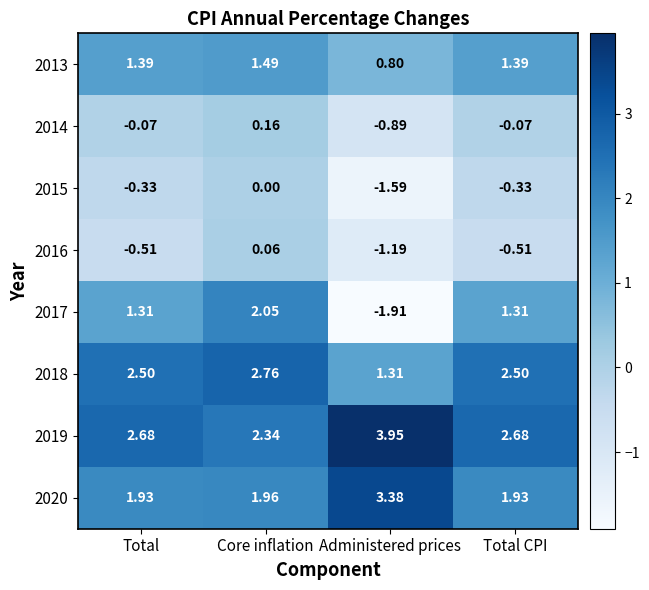

Count the number of categories in the chart.

4